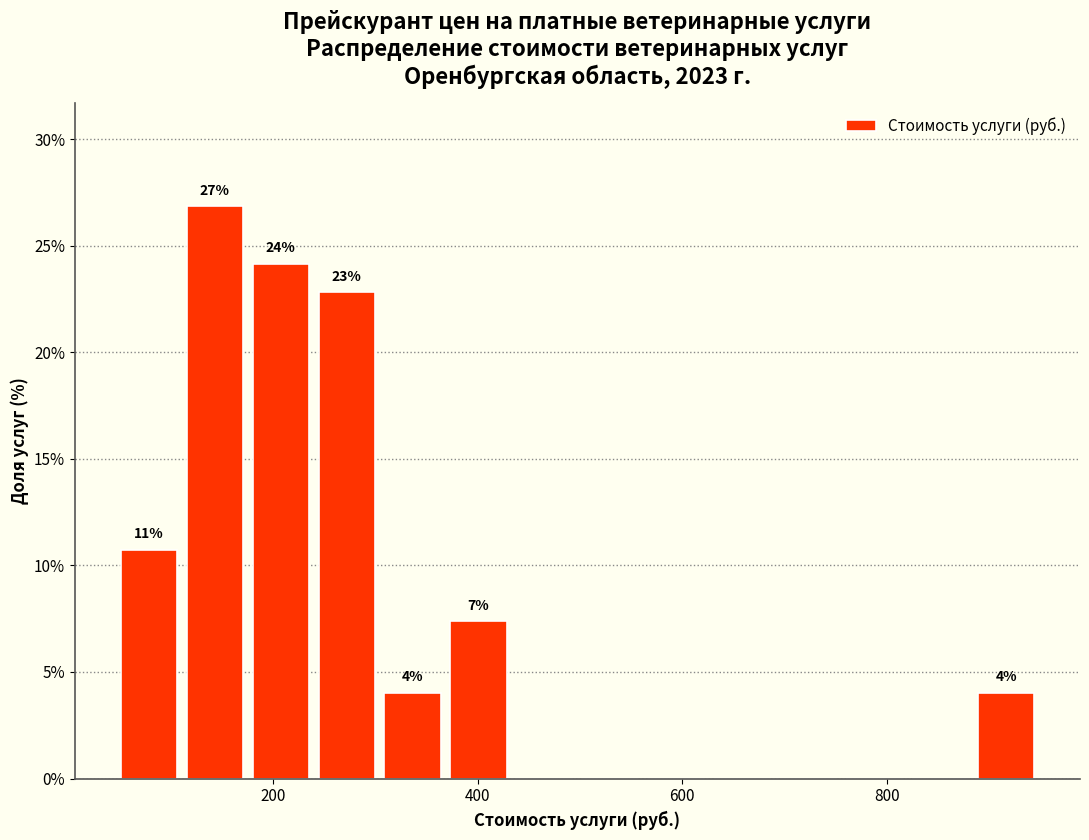

Read against the x-axis, roughly where is the centre of the tallest bar?

140